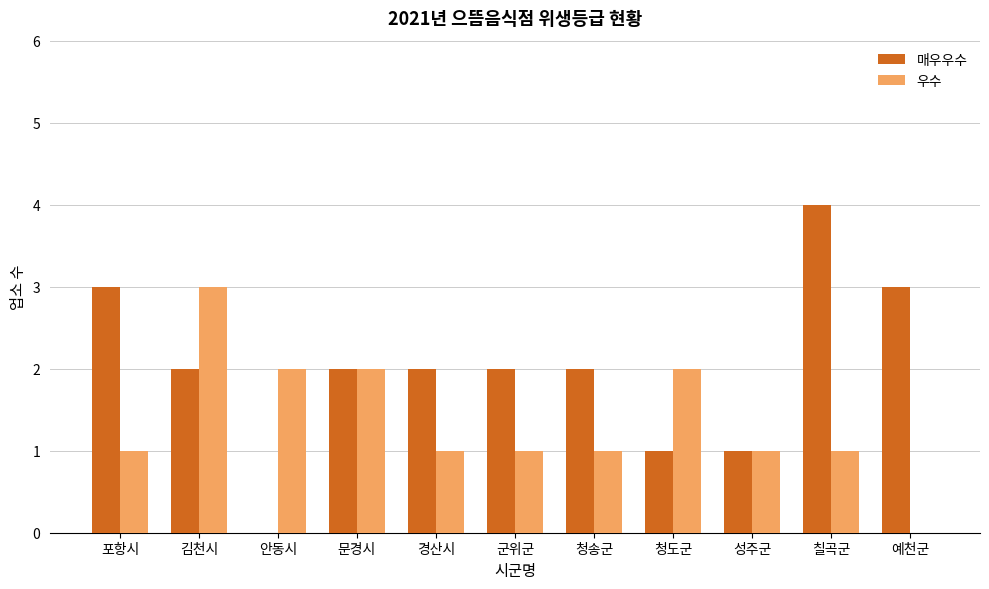

Reading right to left, transcribe all the data shown in this chart.

매우우수: 3	4	1	1	2	2	2	2	0	2	3
우수: 0	1	1	2	1	1	1	2	2	3	1